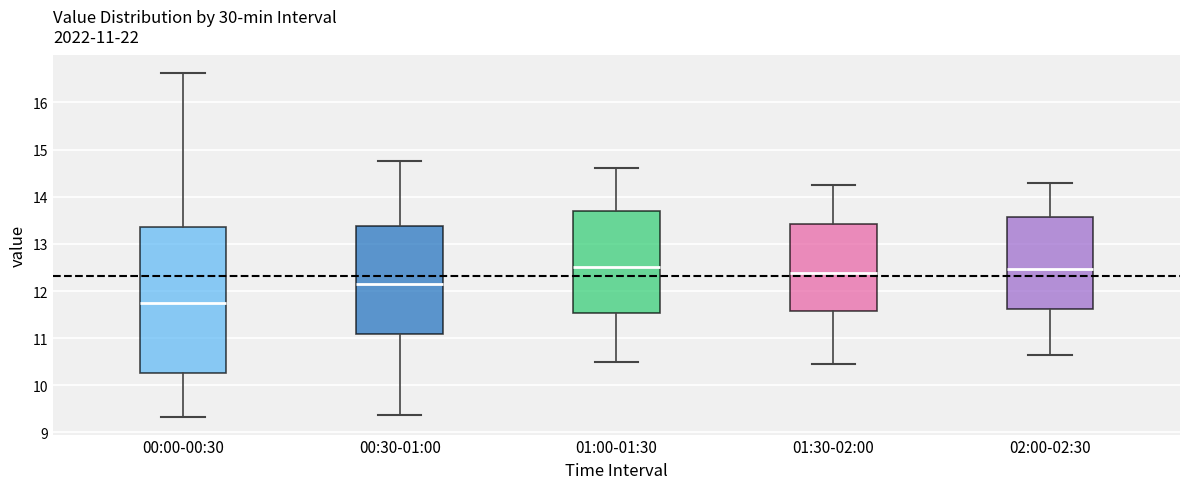

Which box's median line is the lowest?

00:00-00:30